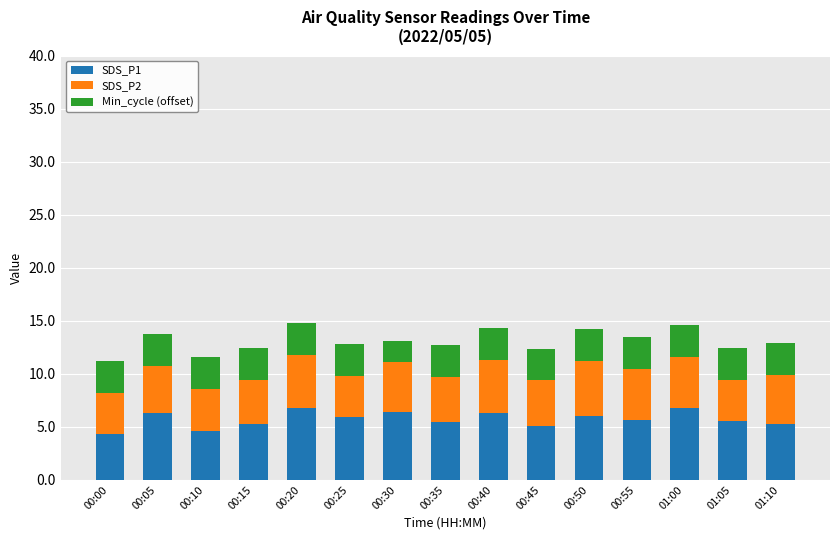

What is the lowest value of the SDS_P1 series?

4.3